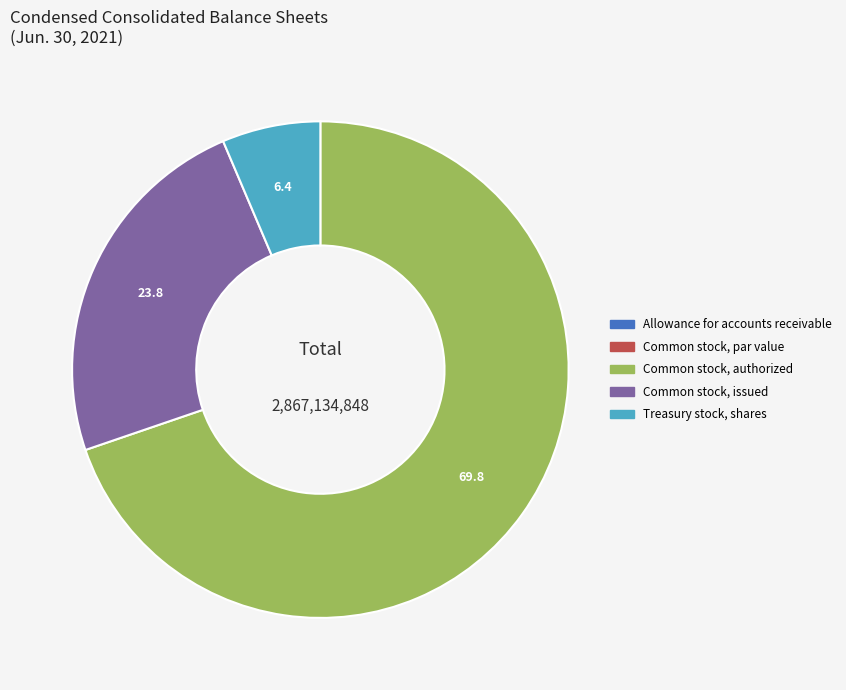

Is it true that Common stock, authorized is 70% of the pie?

True